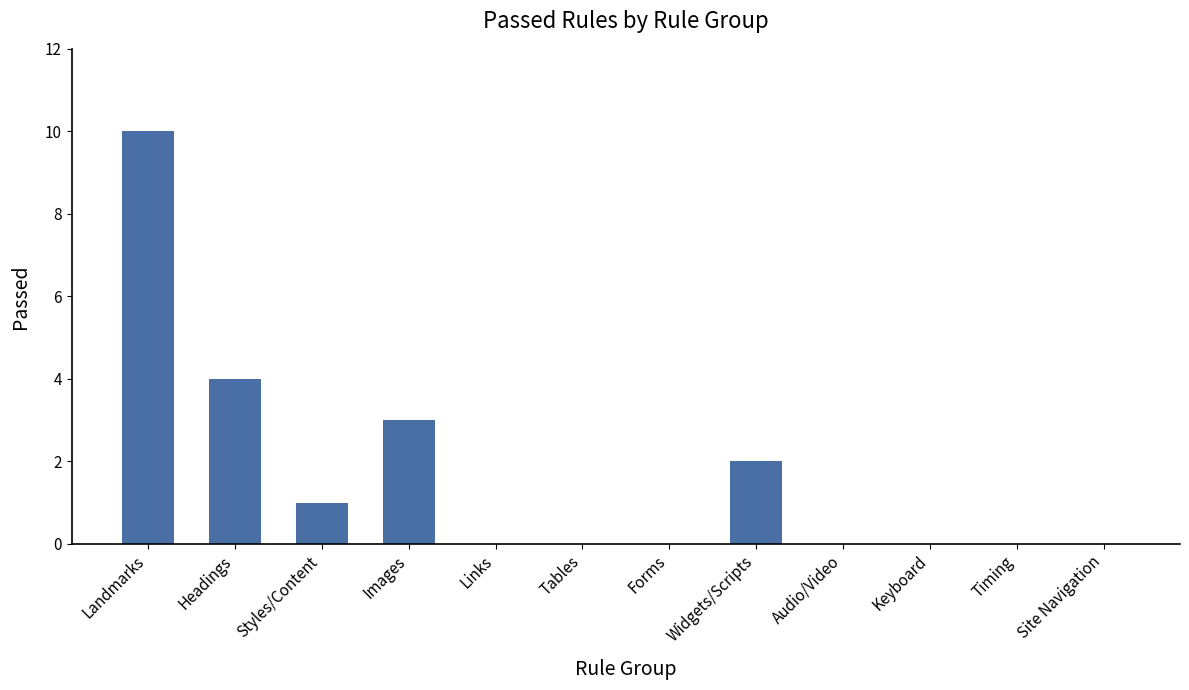

What is the sum of all values?

20